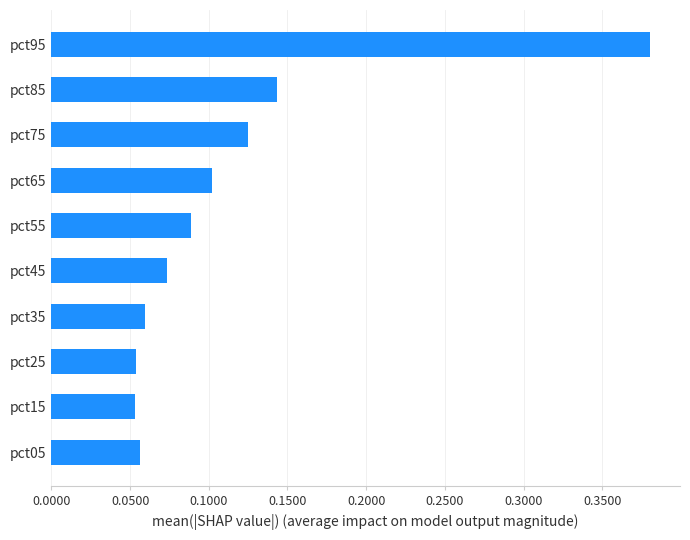

Is it true that the value at pct55 is 0.0?

False